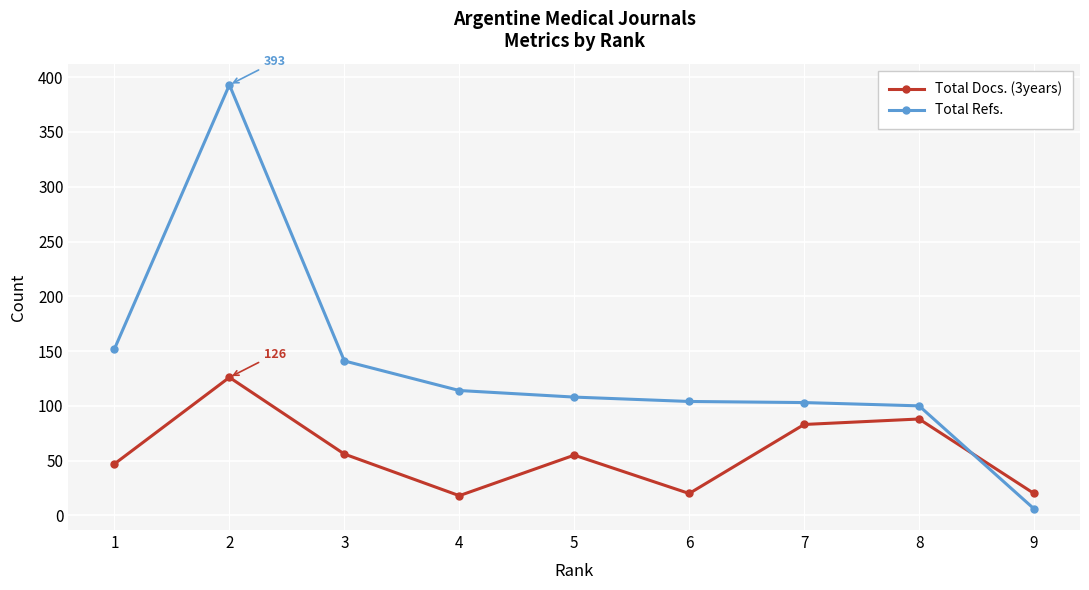

True or false: Total Refs. and Total Docs. (3years) intersect in this chart.

True